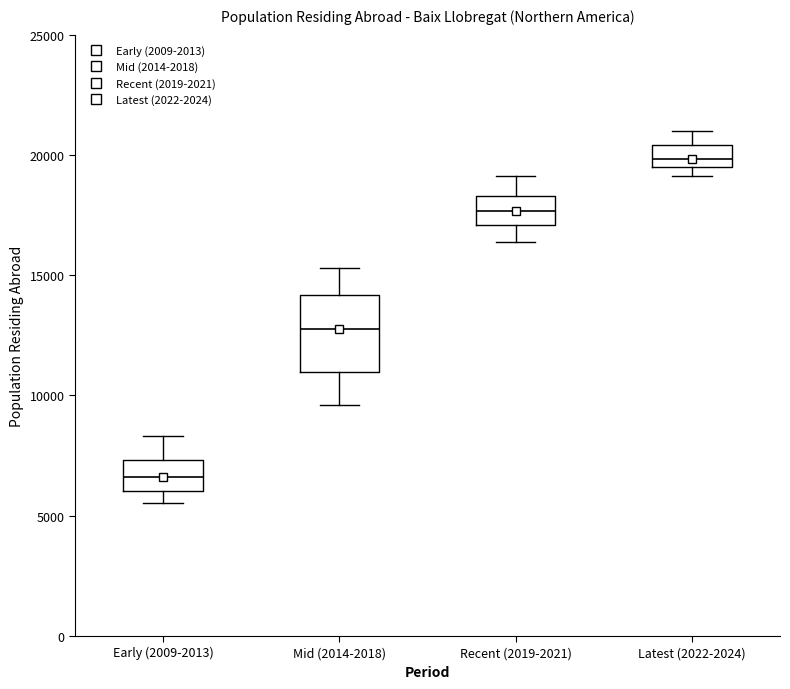

Reading left to right, read every box against the y-axis: the position of its median line, the range the box covers, and the ends of its whiskers. The values are not printed on the chart, so give them approximately, as read against the axis.

Early (2009-2013): median 6500, box 6000 to 7500, whiskers 5500 to 8500
Mid (2014-2018): median 12500, box 11000 to 14000, whiskers 9500 to 15500
Recent (2019-2021): median 17500, box 17000 to 18500, whiskers 16500 to 19000
Latest (2022-2024): median 20000, box 19500 to 20500, whiskers 19000 to 21000